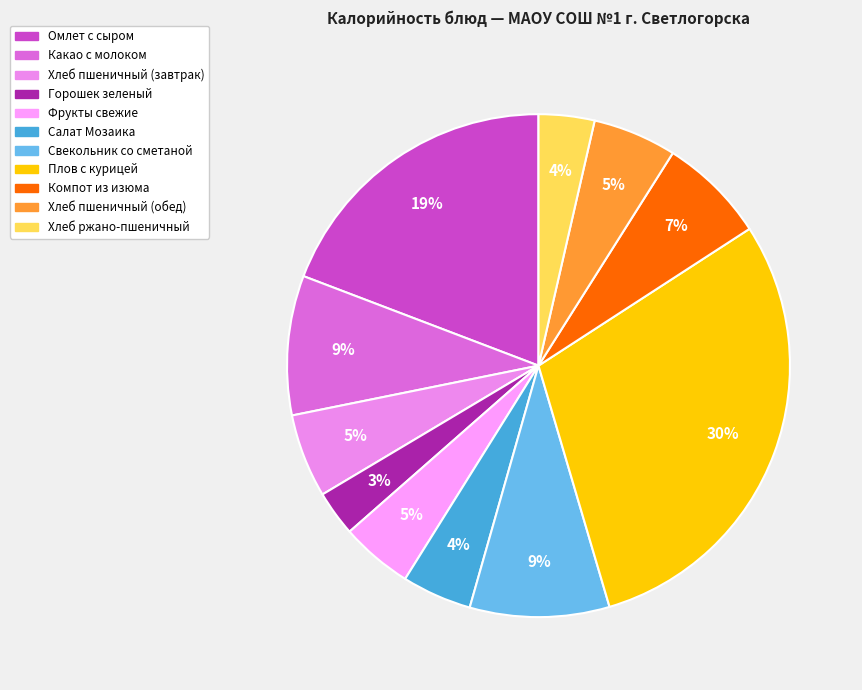

What is the change in value from Салат Мозаика to Плов с курицей?

+336